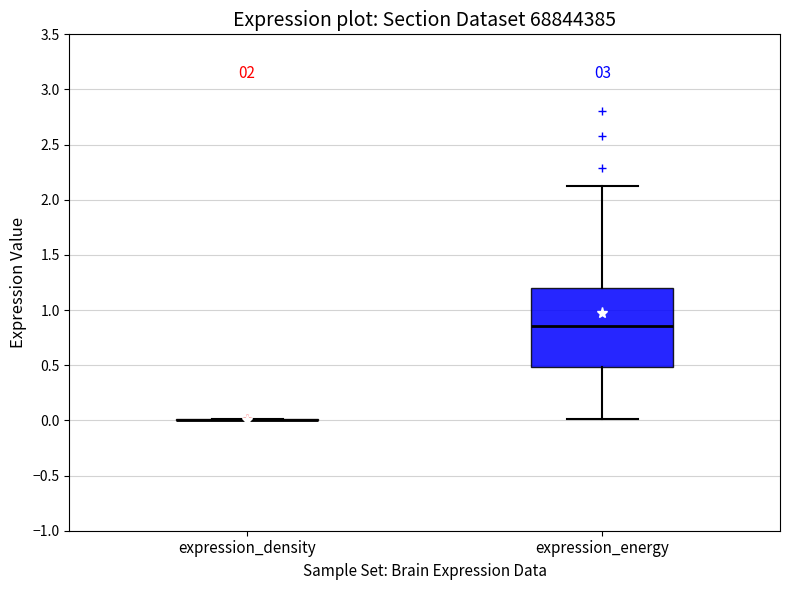

Which box is the tallest, from its lower edge to its upper edge?

expression_energy